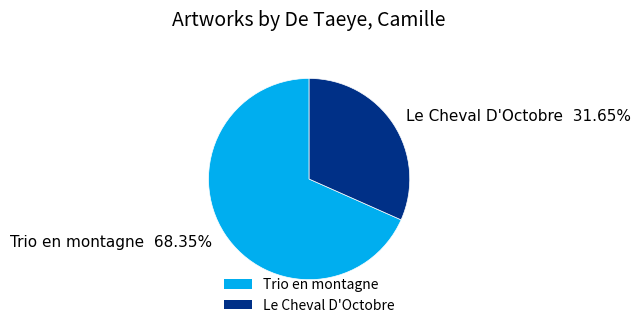

To the nearest percent, what portion does Le Cheval D'Octobre represent?

32%